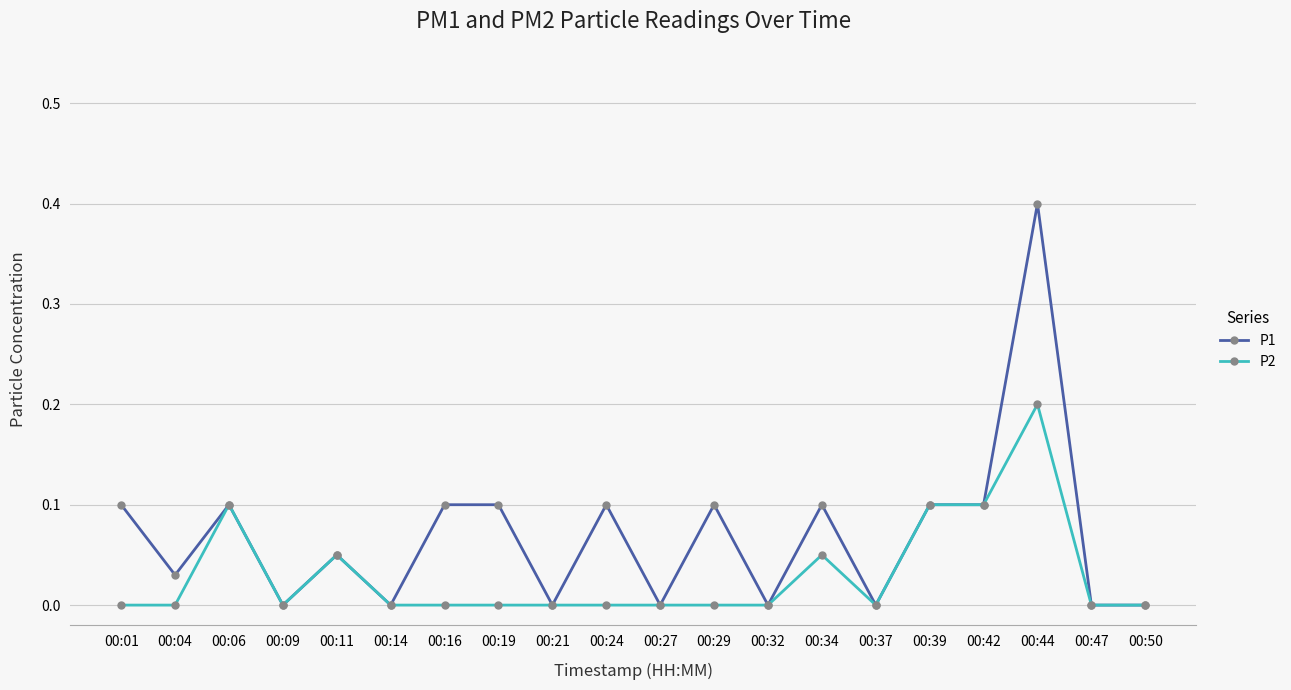

Where is the first local maximum for P1?

00:06